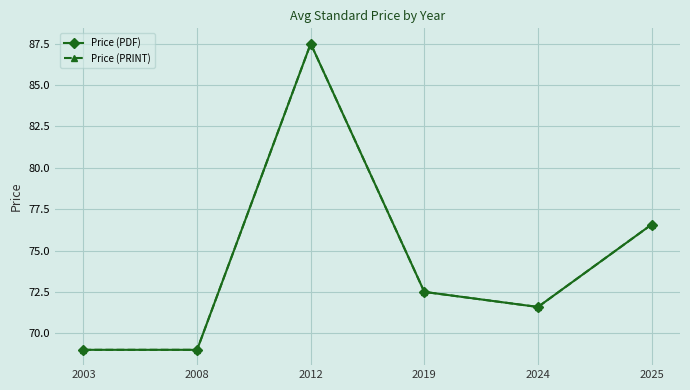

Is it true that Price (PRINT) equals 127.0 at 2012?

False